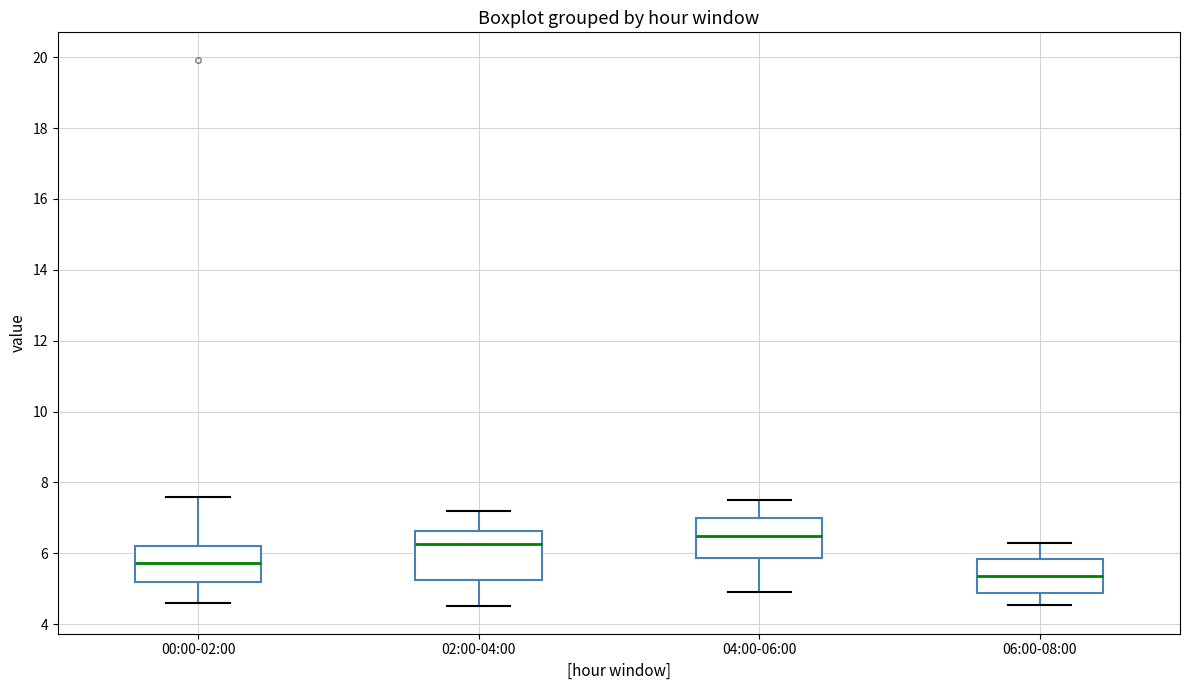

Where does the median line of the box for 06:00-08:00 sit on the y-axis? The values are not printed on the chart, so give them approximately, as read against the axis.

5.4